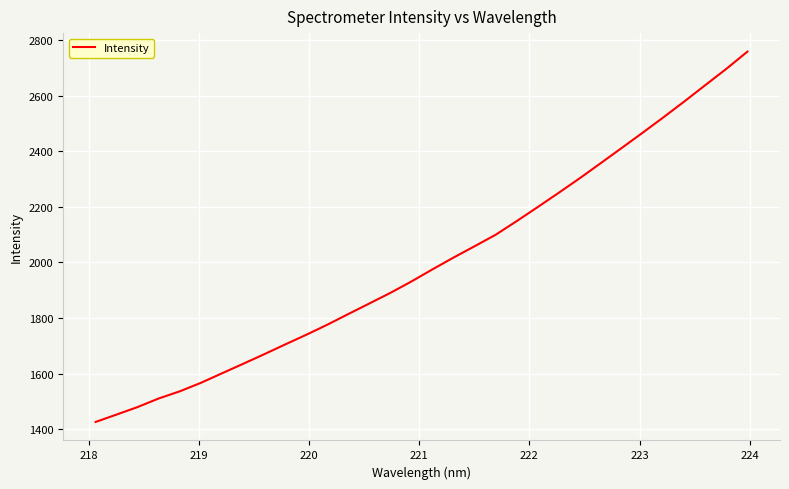

What is the minimum value shown in the chart?

1425.9